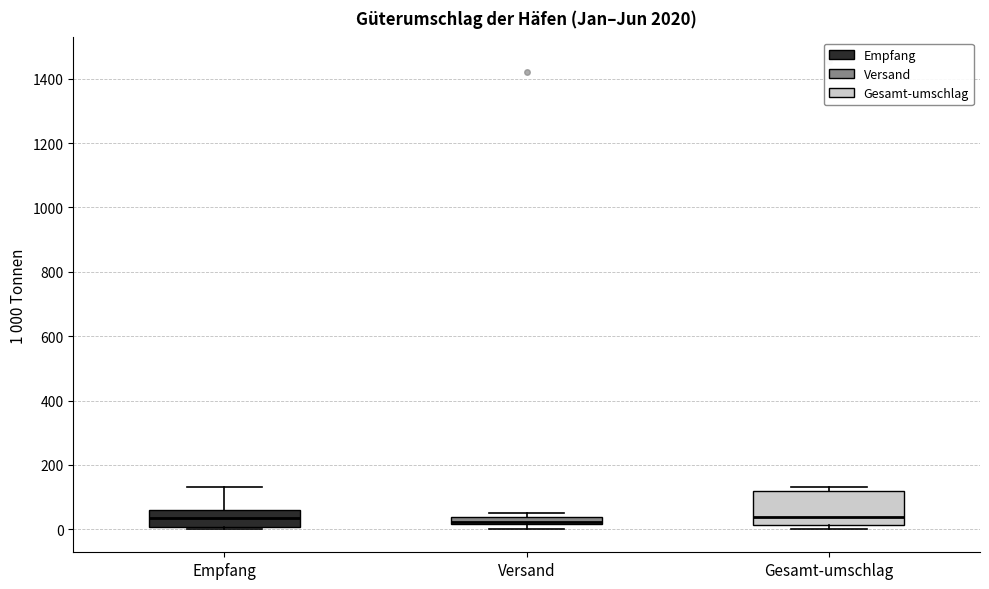

Where is the lower edge of the box for Empfang on the y-axis? The values are not printed on the chart, so give them approximately, as read against the axis.

0